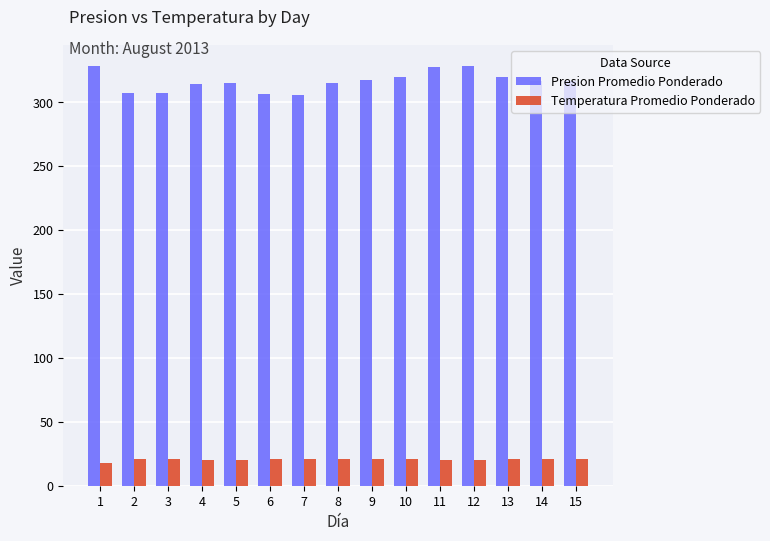

How many data points does each series have?

15